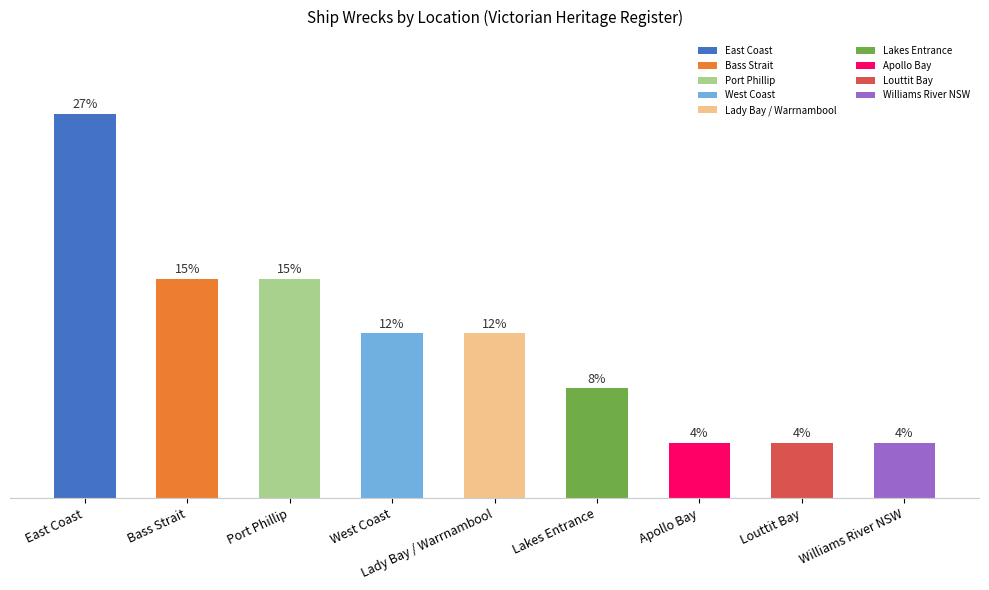

What is the label of the 7th bar from the right?

Port Phillip